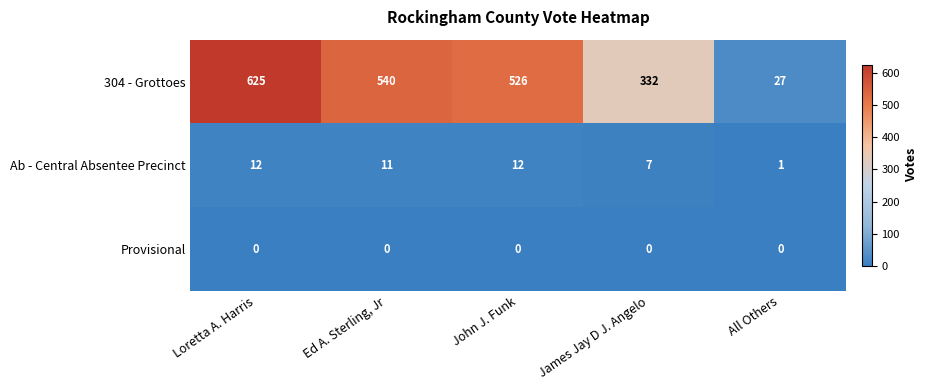

At which category is the sum across all series the highest?

Loretta A. Harris